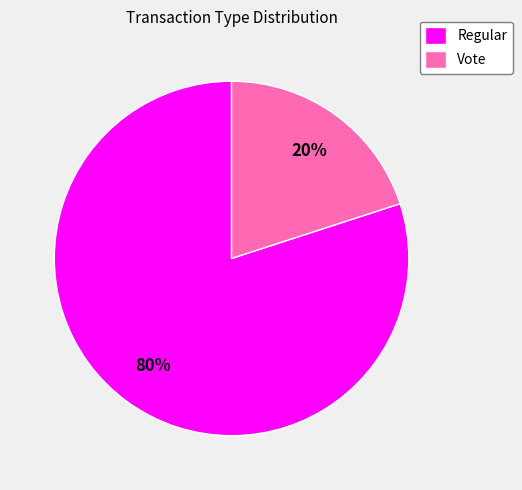

Which slice represents more than half of the pie?

Regular